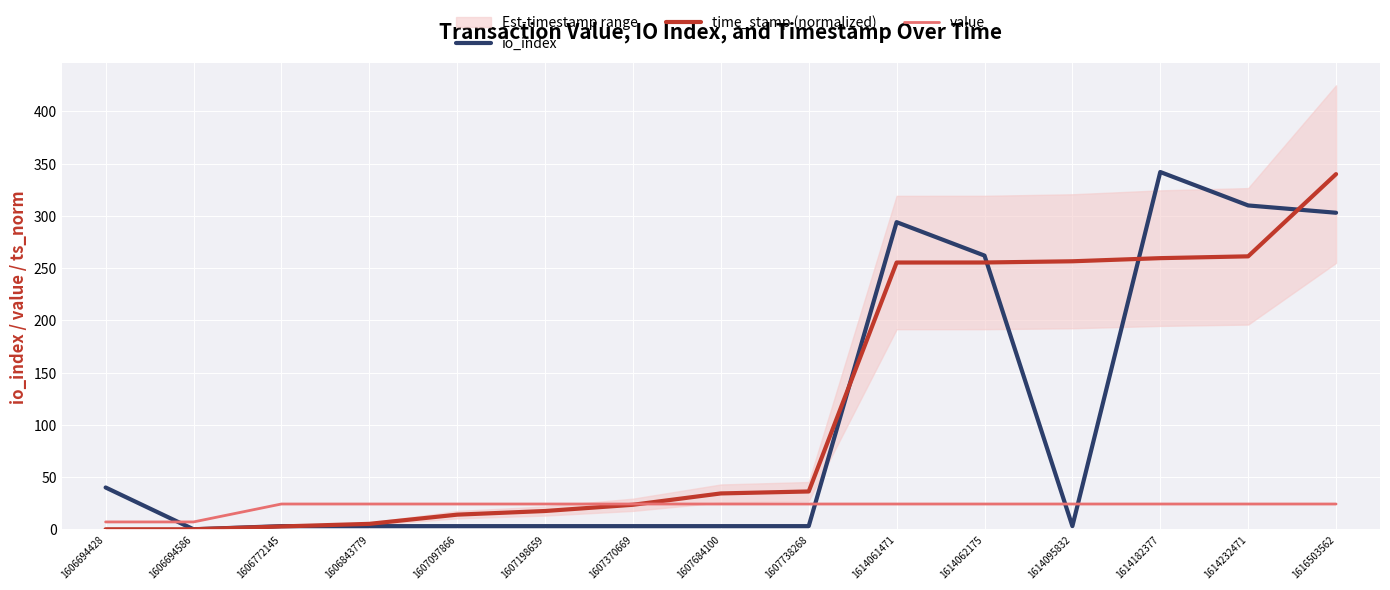

How many values in the io_index series are below 3?

1